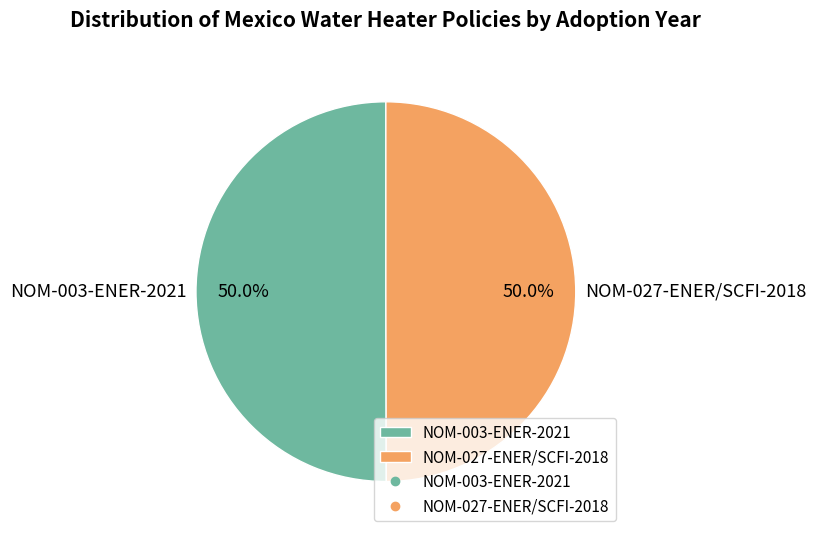

Approximately how many times larger is the value at NOM-027-ENER/SCFI-2018 compared to NOM-003-ENER-2021?

1.0